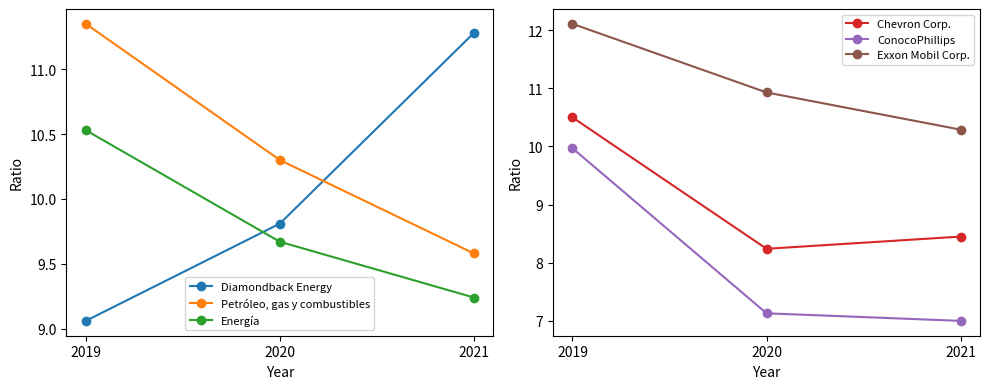

What is the average value of the ConocoPhillips series?

8.0